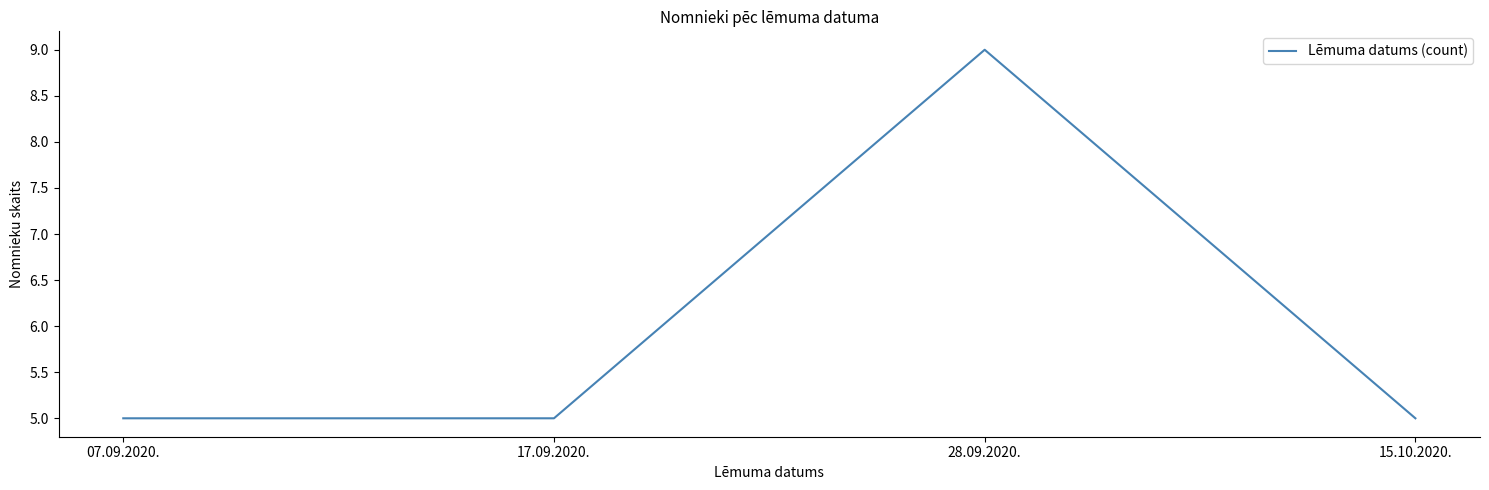

What position from the right is 15.10.2020.?

1